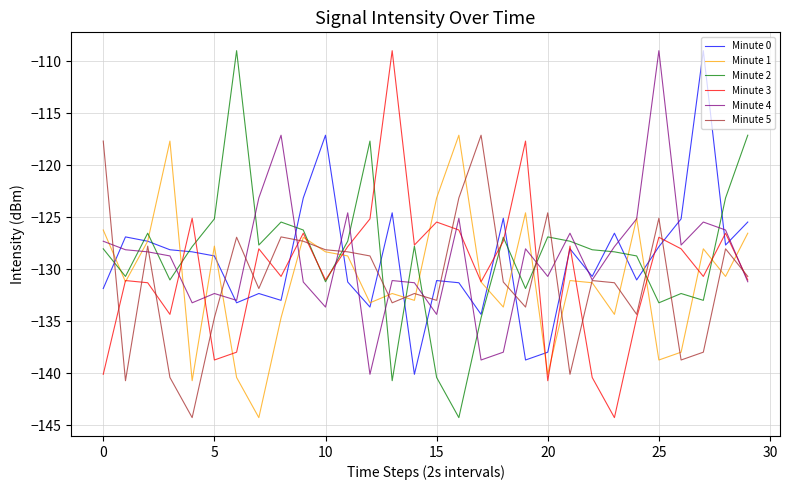

How many lines are shown in the chart?

6